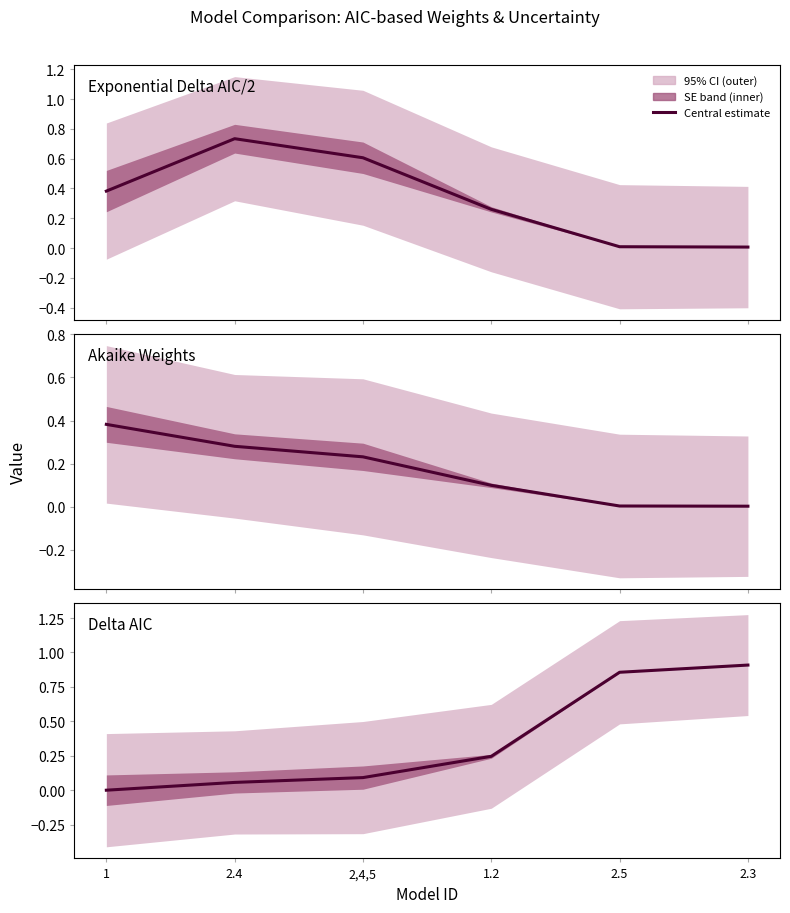

Is this an area chart (filled region under the line)?

No